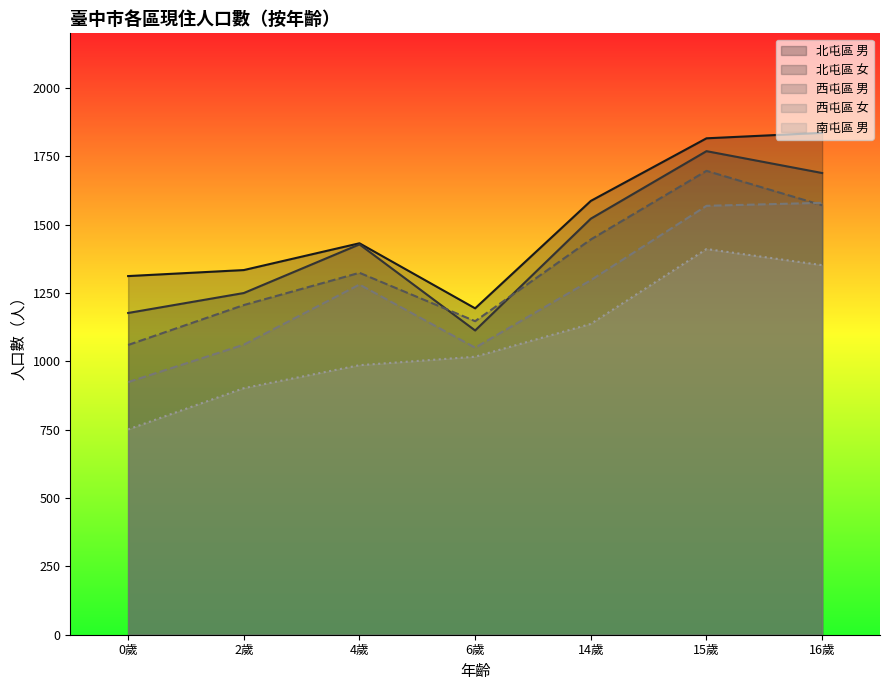

What position from the right is 0歲?

7